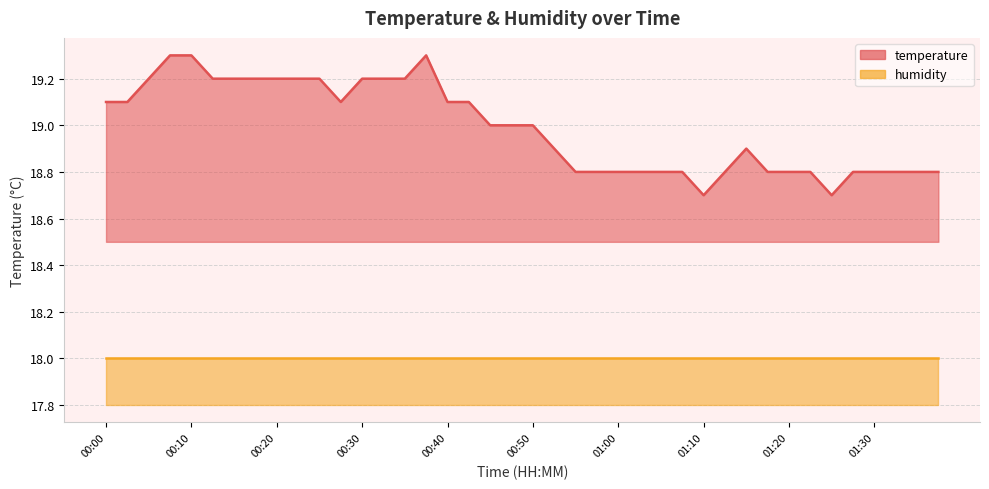

What is the difference between the maximum and minimum values?

0.6